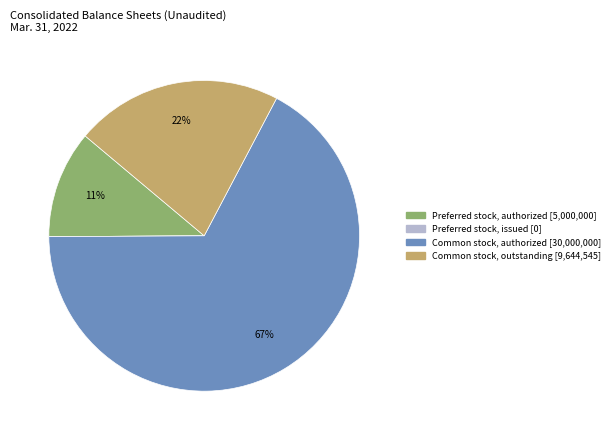

Is there a majority slice in this chart?

Yes